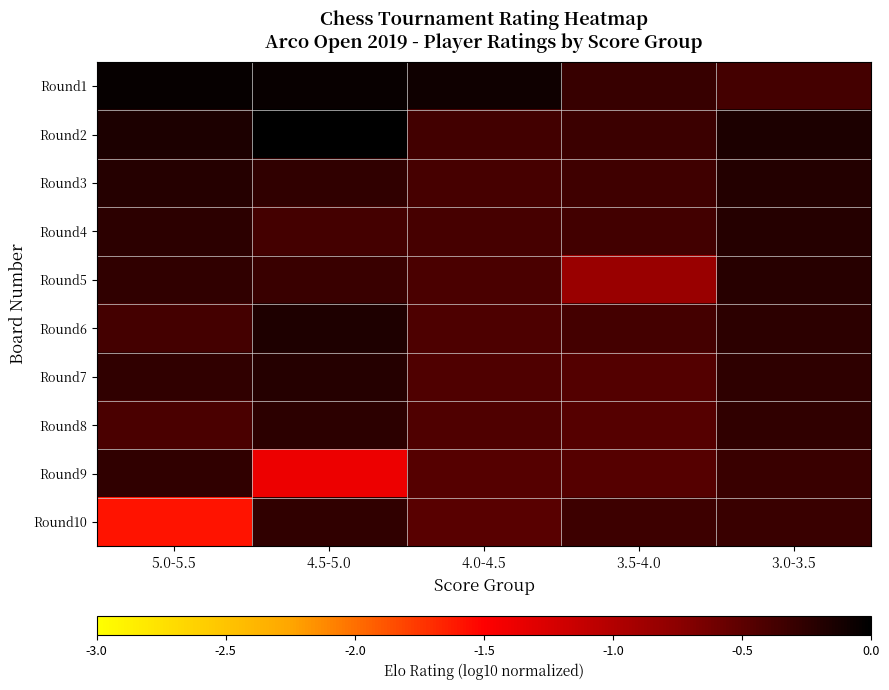

What is the total value across all series at 3.5-4.0?

-4.3